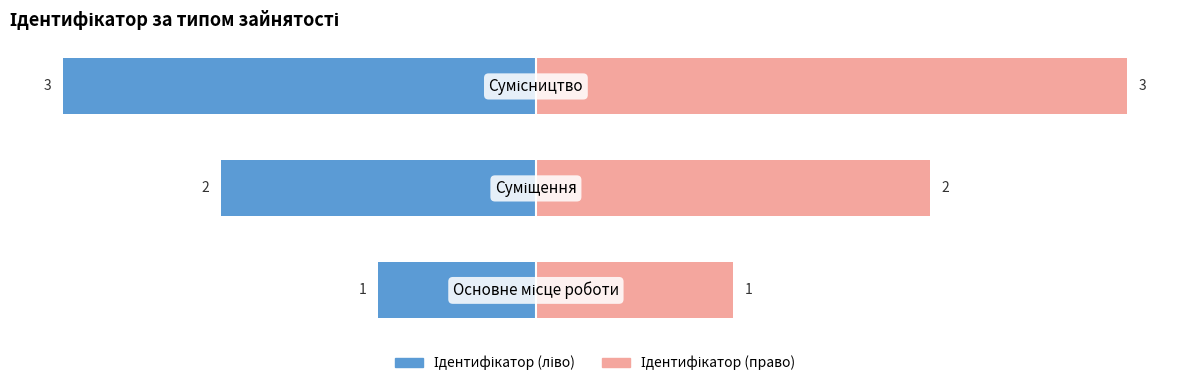

What are all the series names shown in the legend?

Ідентифікатор (ліво), Ідентифікатор (право)